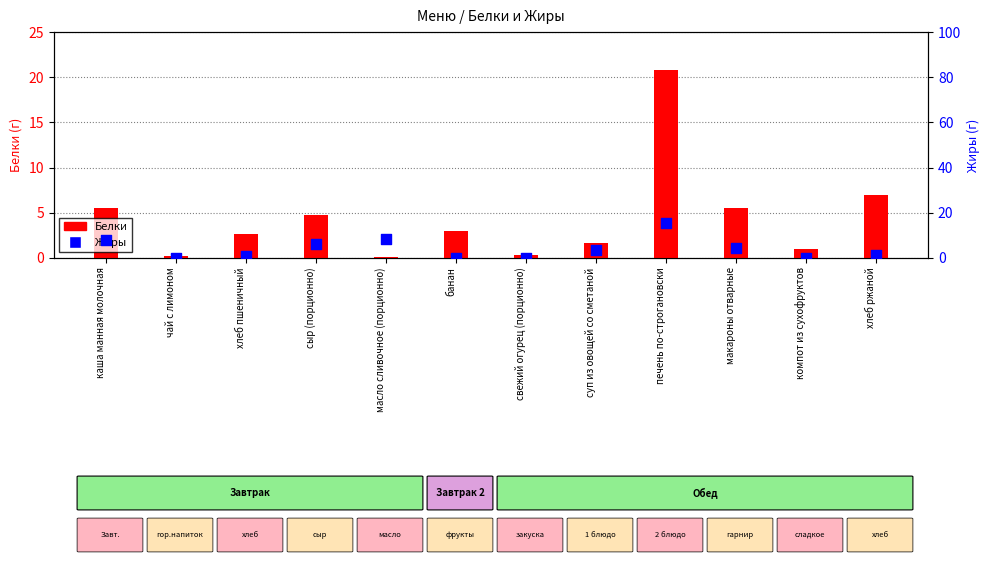

At which category is the sum across all series the highest?

печень по-строгановски